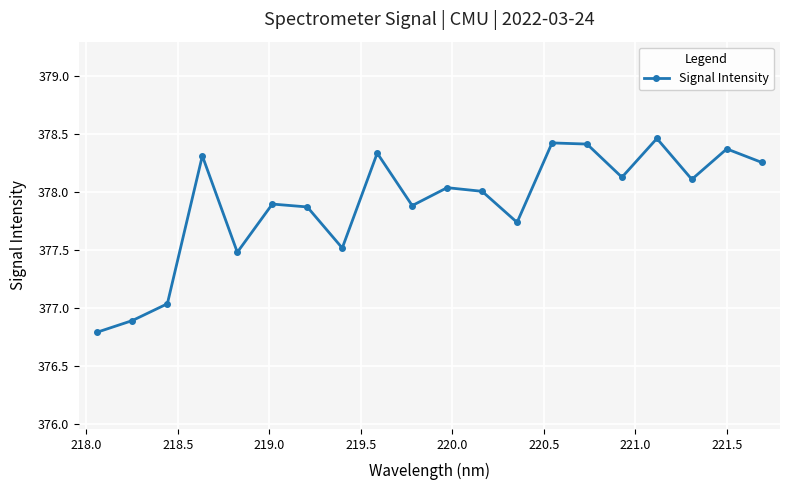

True or false: there are more than 0 points higher than both neighbors.

True